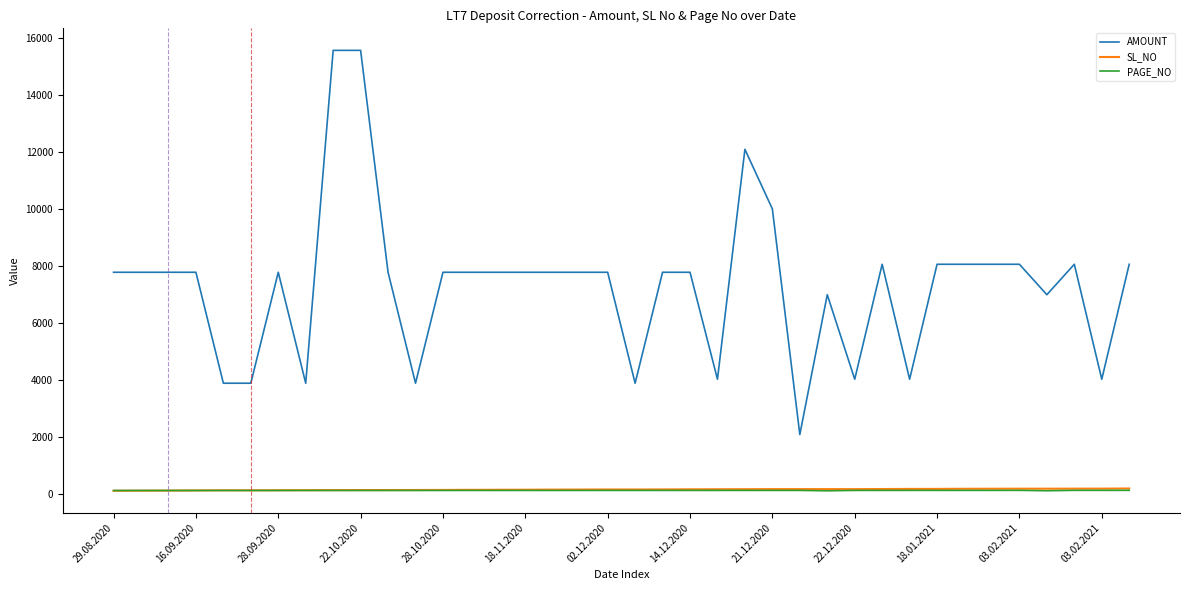

What is the maximum value for AMOUNT?

15560